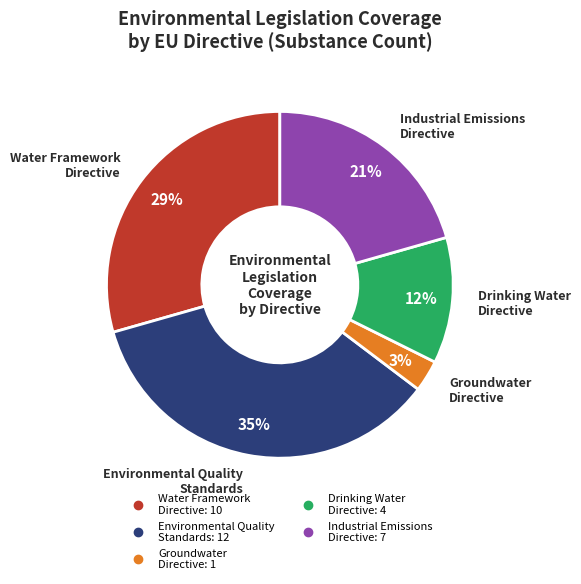

Is there a majority slice in this chart?

No